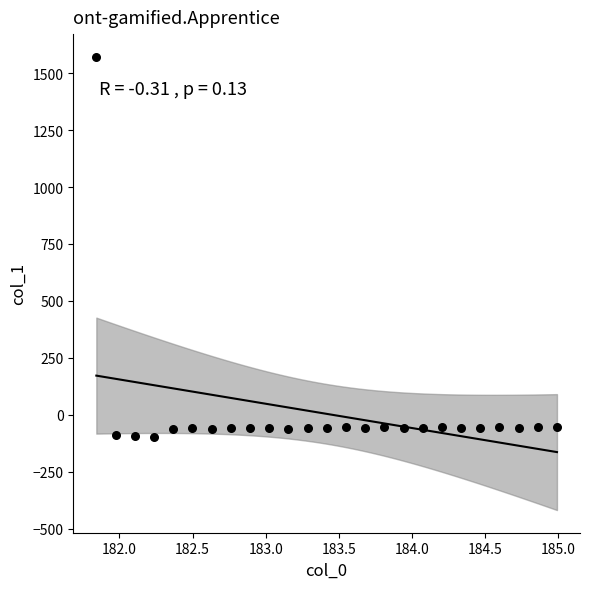

What is the range of X values (max minus min)?

3.1